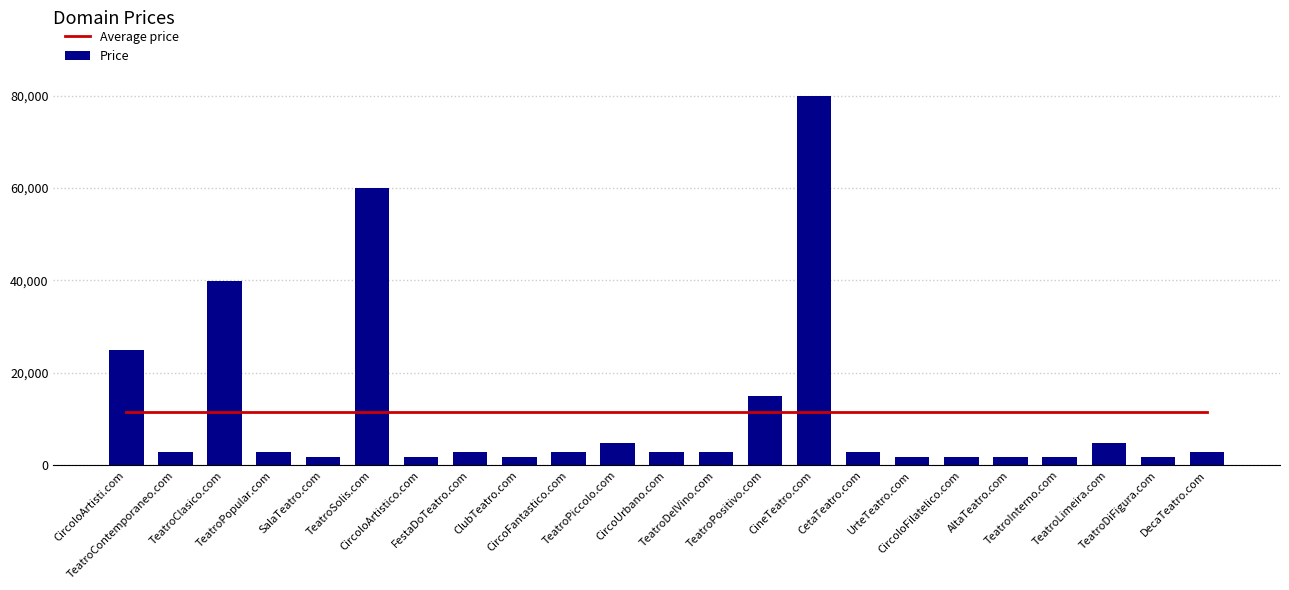

Reading right to left, list all the values displayed in this chart.

Average price: 11627.1	11627.1	11627.1	11627.1	11627.1	11627.1	11627.1	11627.1	11627.1	11627.1	11627.1	11627.1	11627.1	11627.1	11627.1	11627.1	11627.1	11627.1	11627.1	11627.1	11627.1	11627.1	11627.1
Price: 2888.0	1888.0	4888.0	1888.0	1888.0	1888.0	1888.0	2888.0	79888.0	14888.0	2888.0	2888.0	4888.0	2888.0	1888.0	2888.0	1888.0	59888.0	1888.0	2888.0	39888.0	2888.0	24888.0